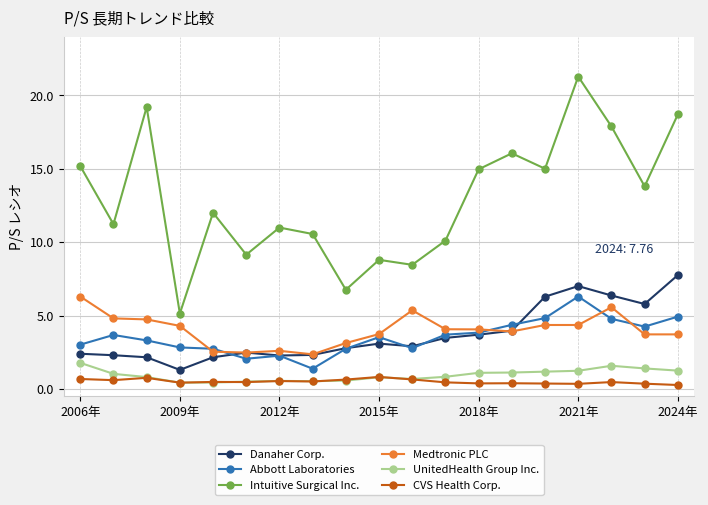

How many data points does each series have?

19